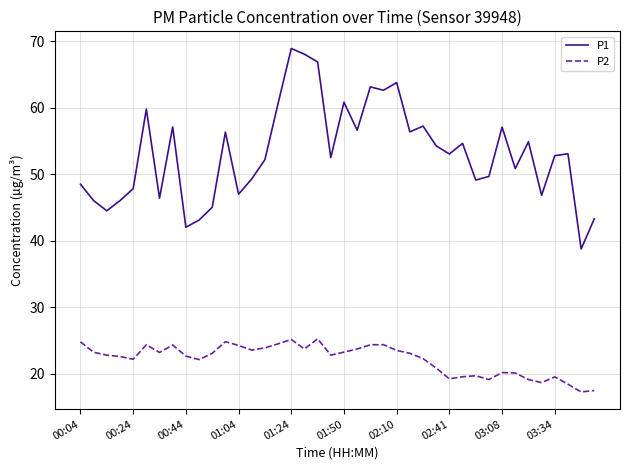

In P2, how many points are lower than both neighbors (excluding endpoints)?

10